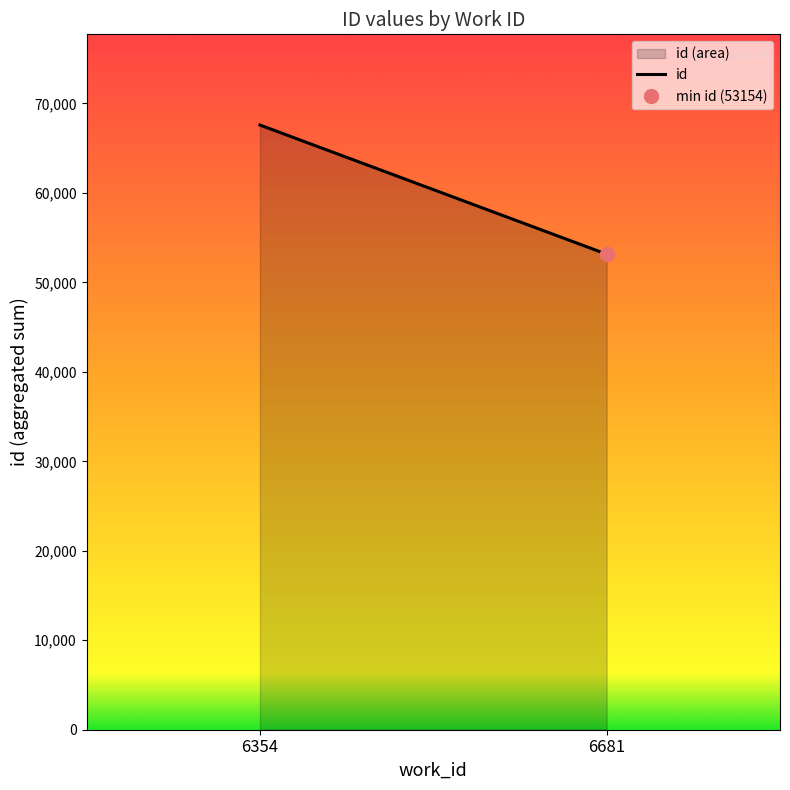

Rank the categories by value from lowest to highest.

6681, 6354